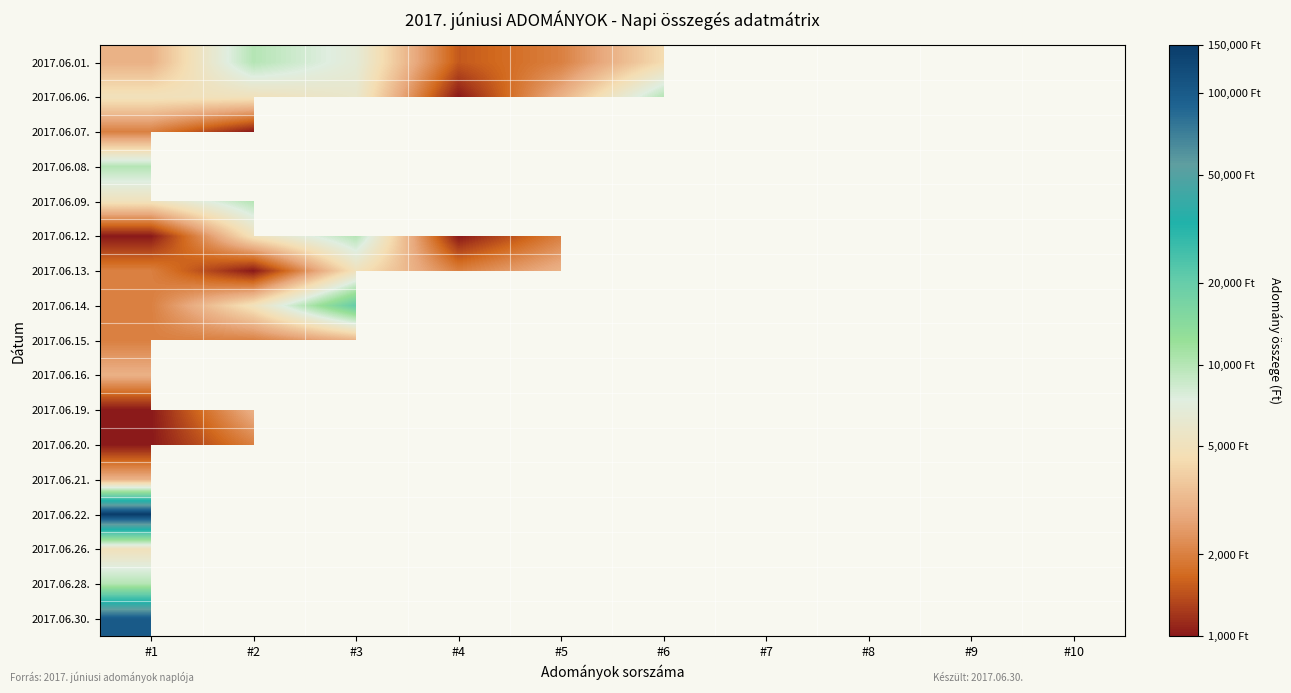

Which series has the largest range (max minus min)?

2017.06.22.